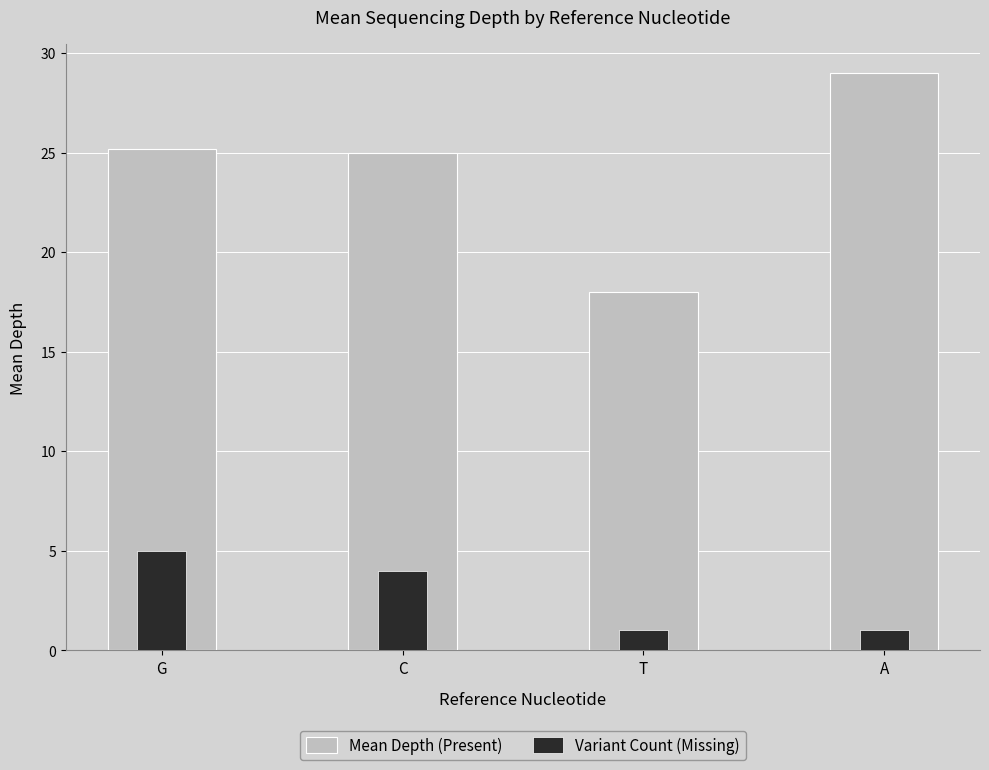

Where does the Variant Count (Missing) series first go above 4?

G